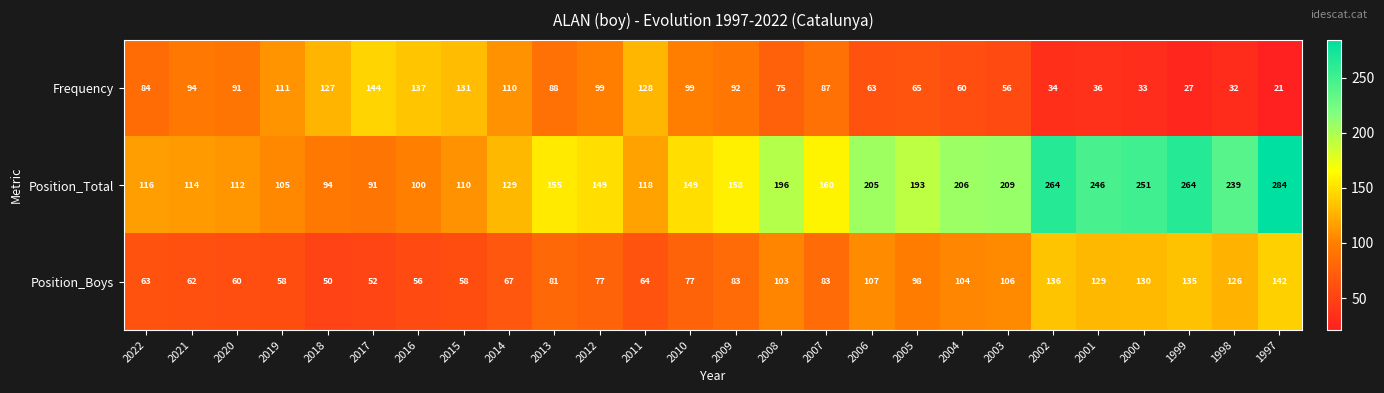

Which series has the largest range (max minus min)?

Position_Total